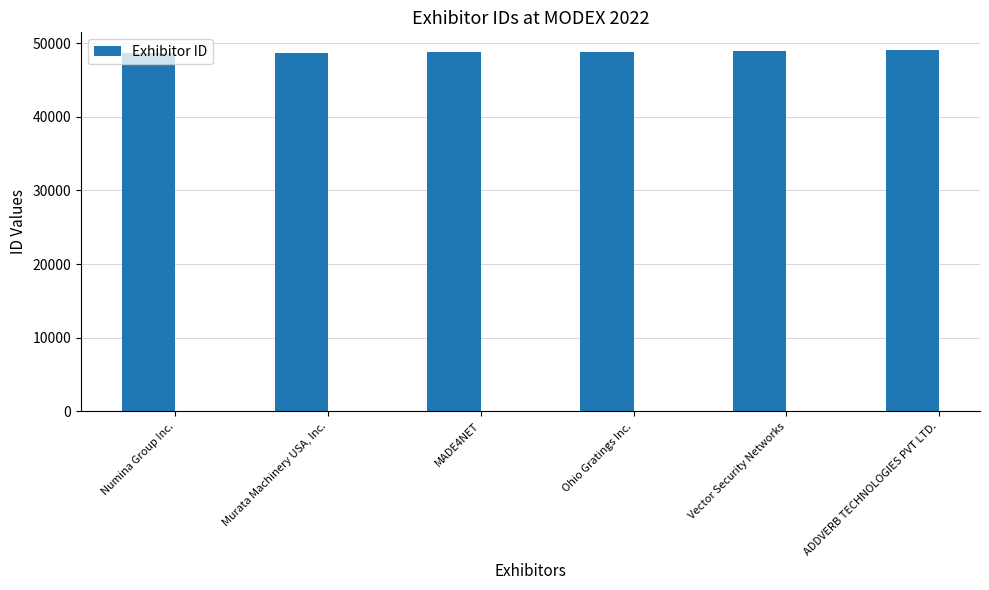

Rank the categories by value from highest to lowest.

ADDVERB TECHNOLOGIES PVT LTD., Vector Security Networks, Ohio Gratings Inc., MADE4NET, Murata Machinery USA, Inc., Numina Group Inc.